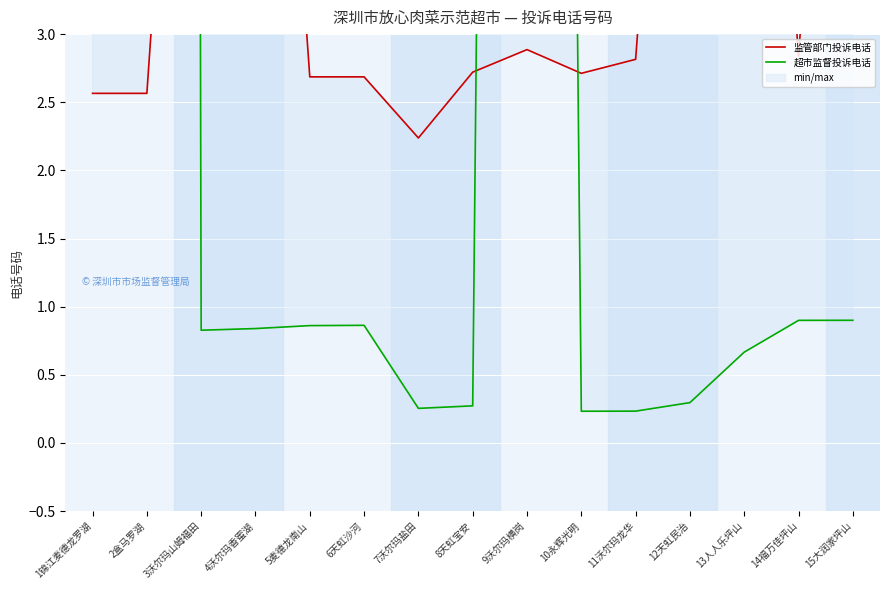

Reading left to right, transcribe all the data shown in this chart.

监管部门投诉电话: 2.6	2.6	8.3	8.3	2.7	2.7	2.2	2.7	2.9	2.7	2.8	8.1	8.4	2.8	8.4
超市监督投诉电话: 189.3	160.0	0.8	0.8	0.9	0.9	0.3	0.3	40.1	0.2	0.2	0.3	0.7	0.9	0.9